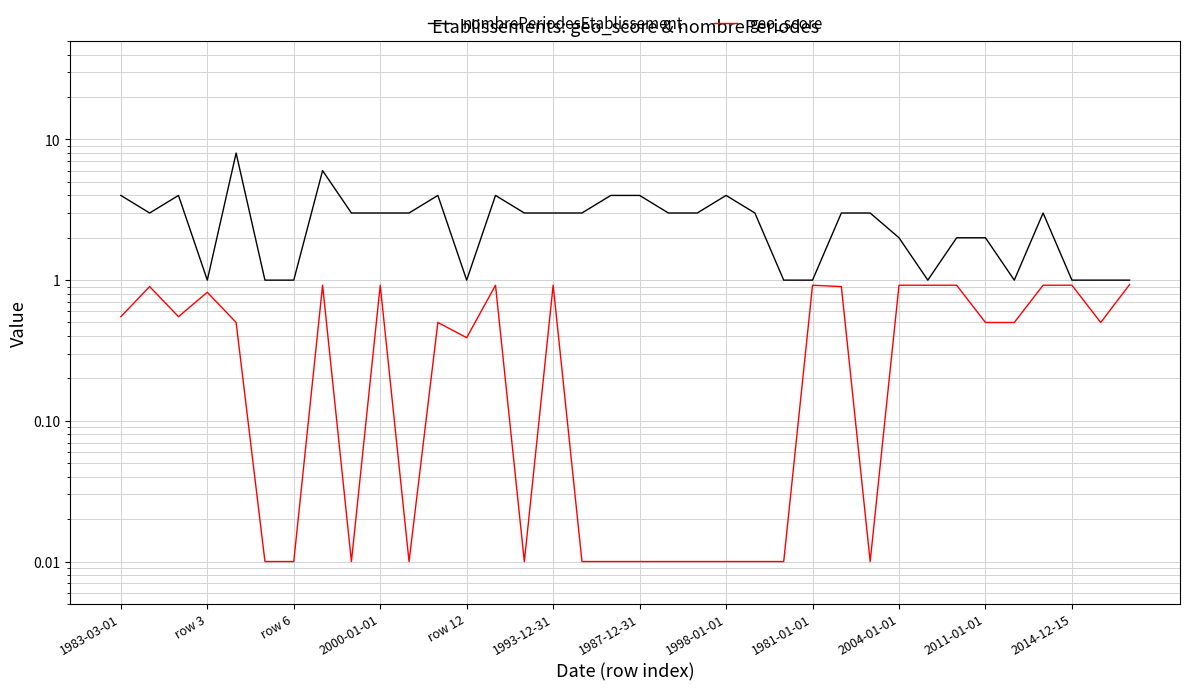

What position from the left is 23?

24